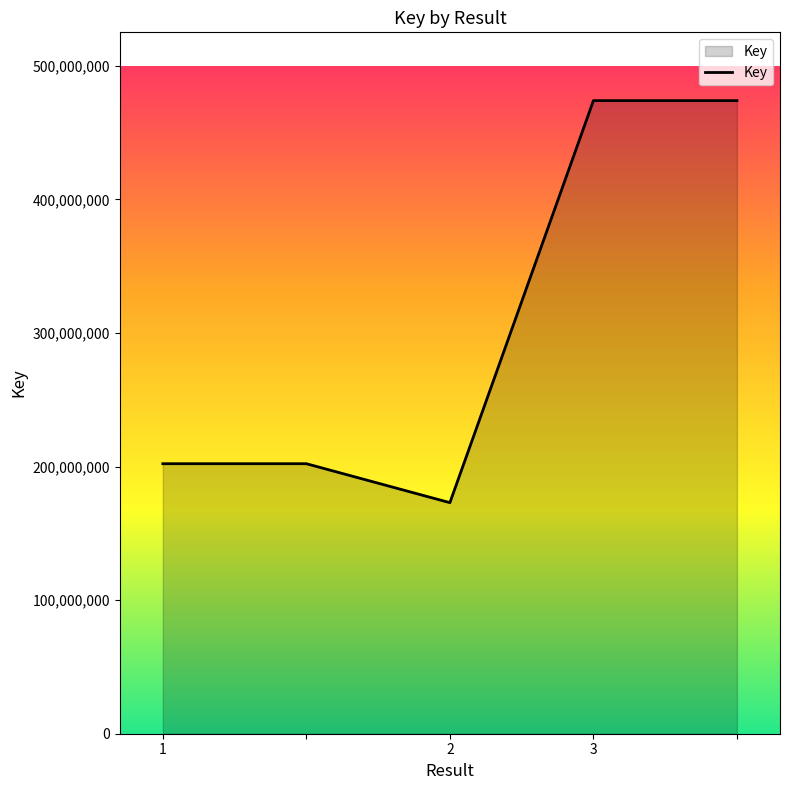

How many interior local valleys (lower than both neighbors) does the data have?

1